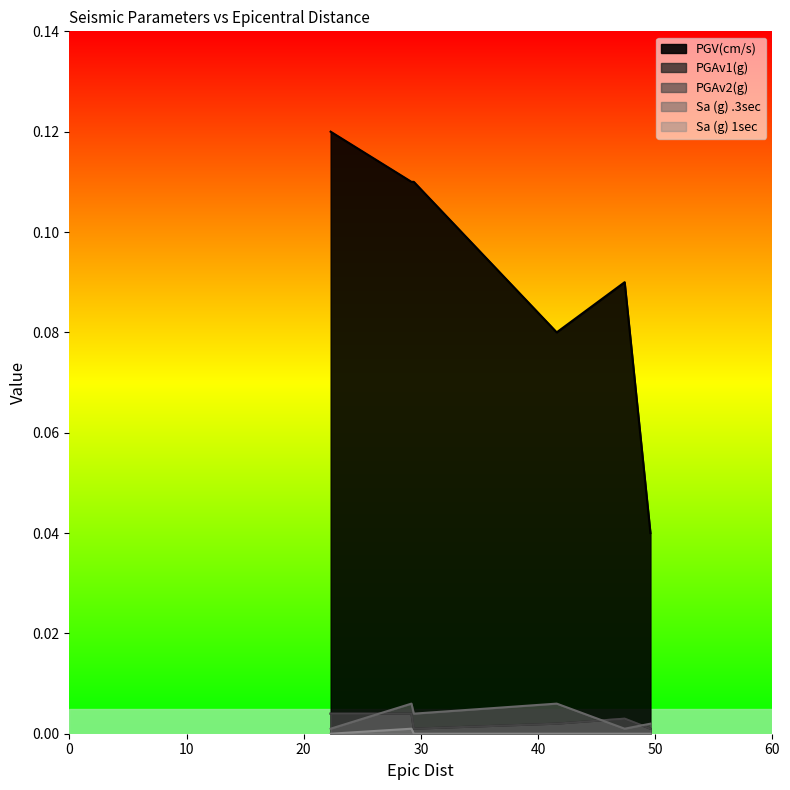

What is the average value of the PGV(cm/s) series?

0.1